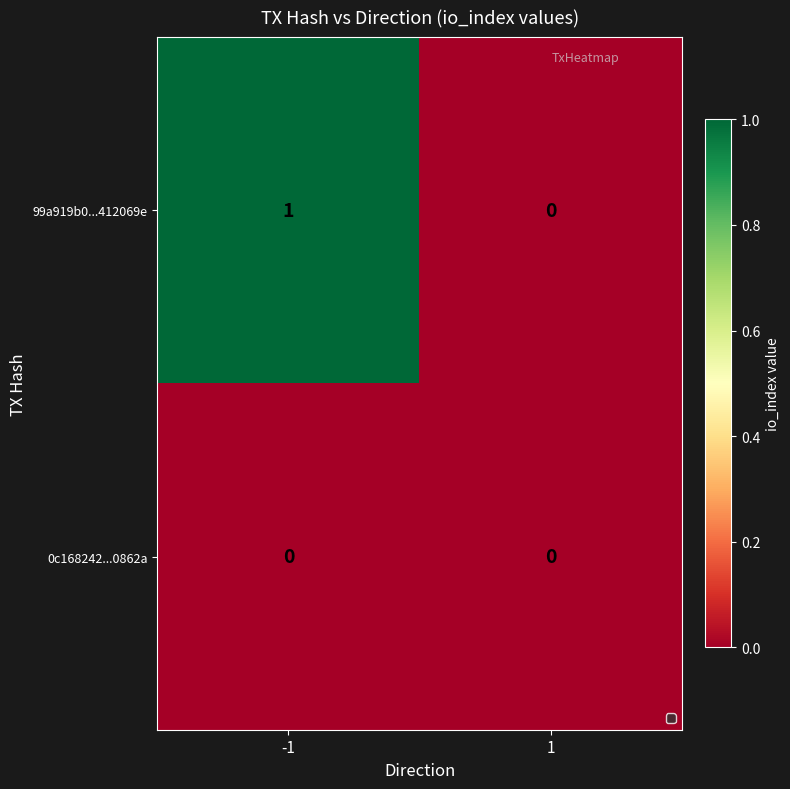

List the series in order of their overall mean, highest first.

99a919b0...412069e, 0c168242...0862a